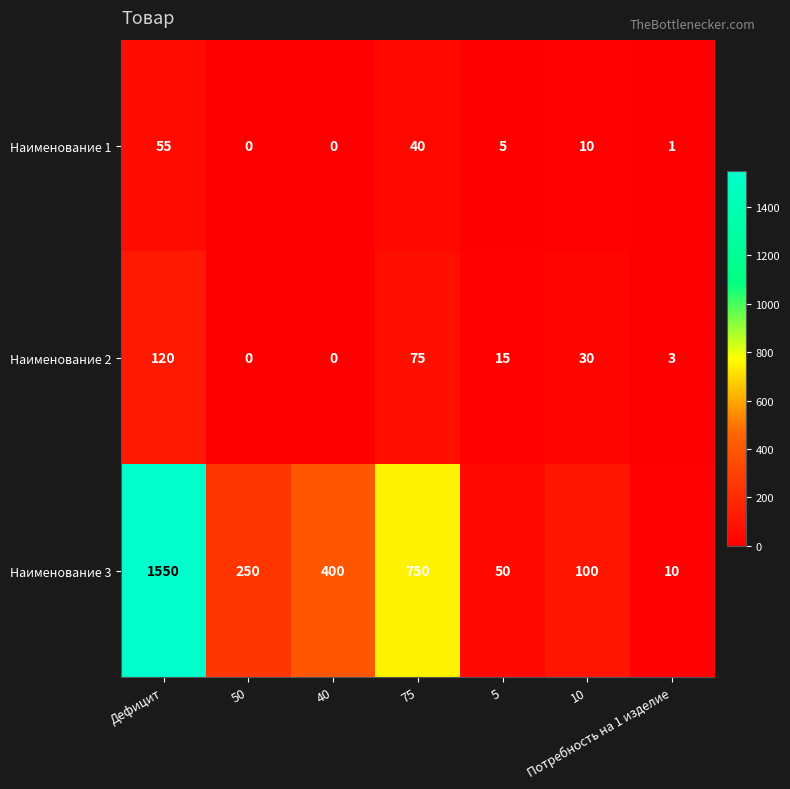

How many positive values does the Наименование 1 series have?

5